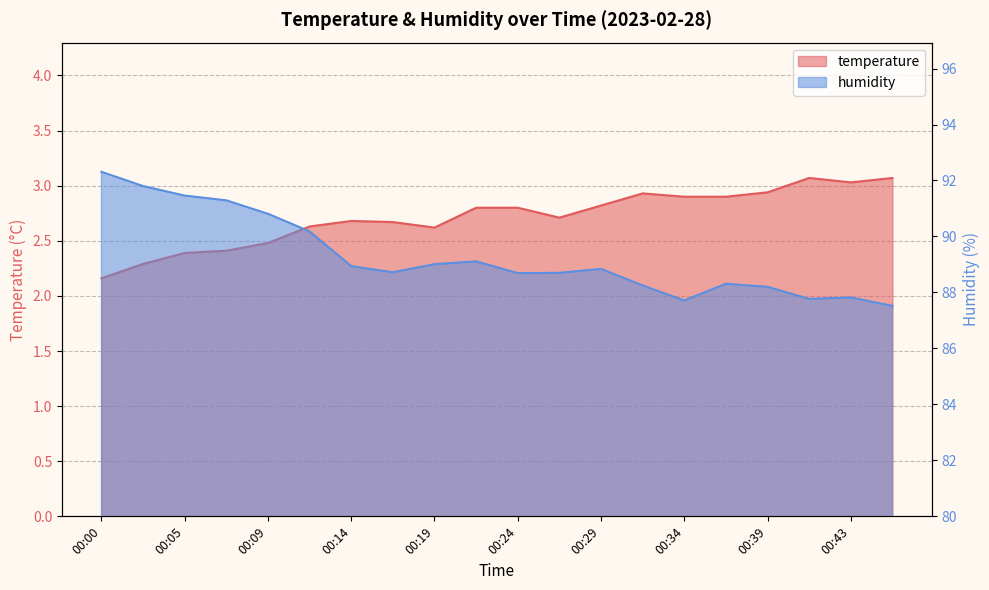

True or false: temperature and humidity intersect in this chart.

False